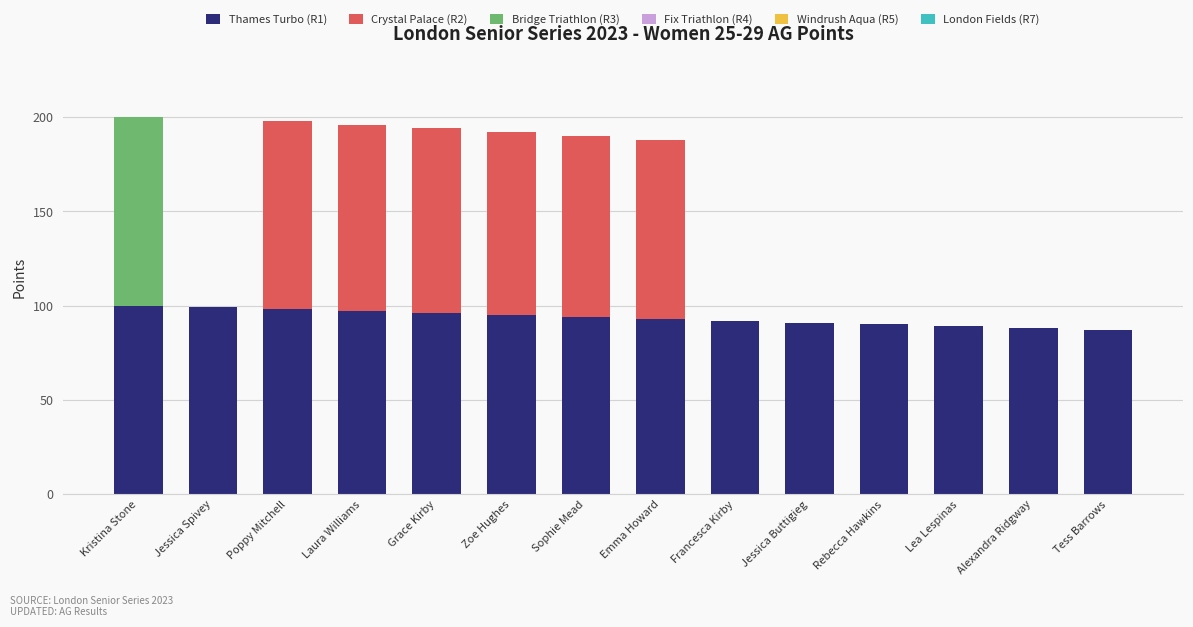

What is the total value across all series at Poppy Mitchell?

198